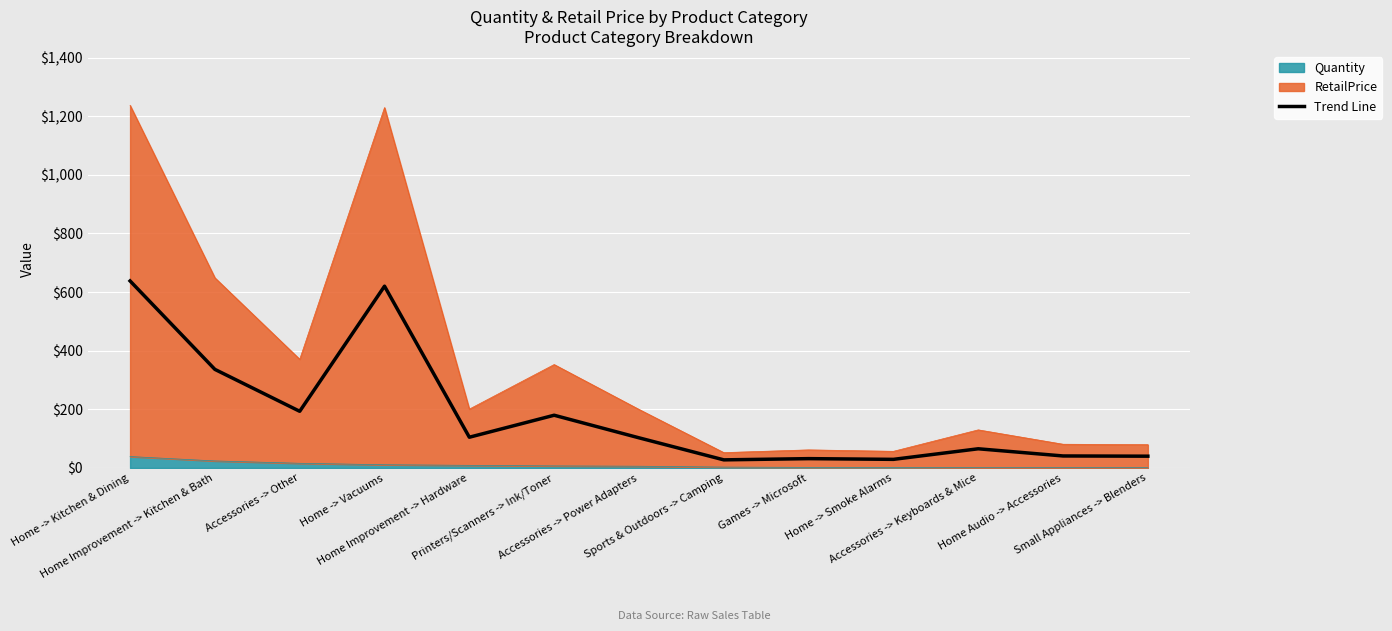

How many values are below 102?

6